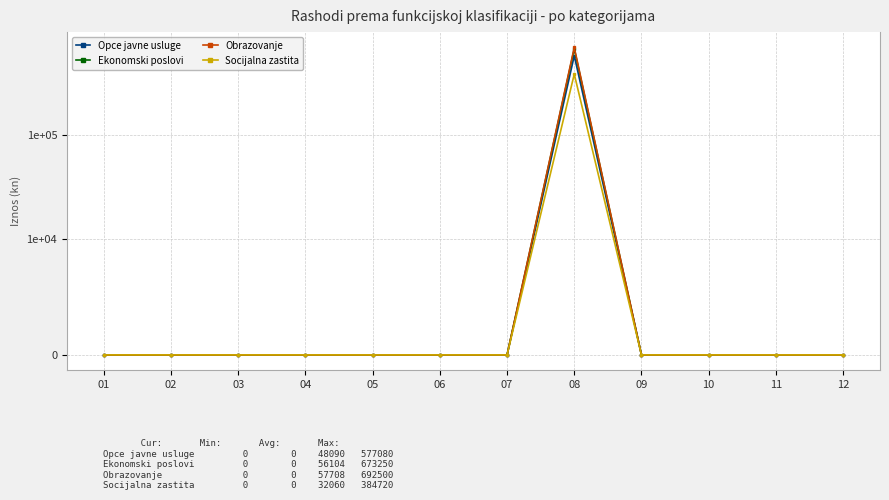

How many interior local peaks does the Socijalna zastita series have?

1